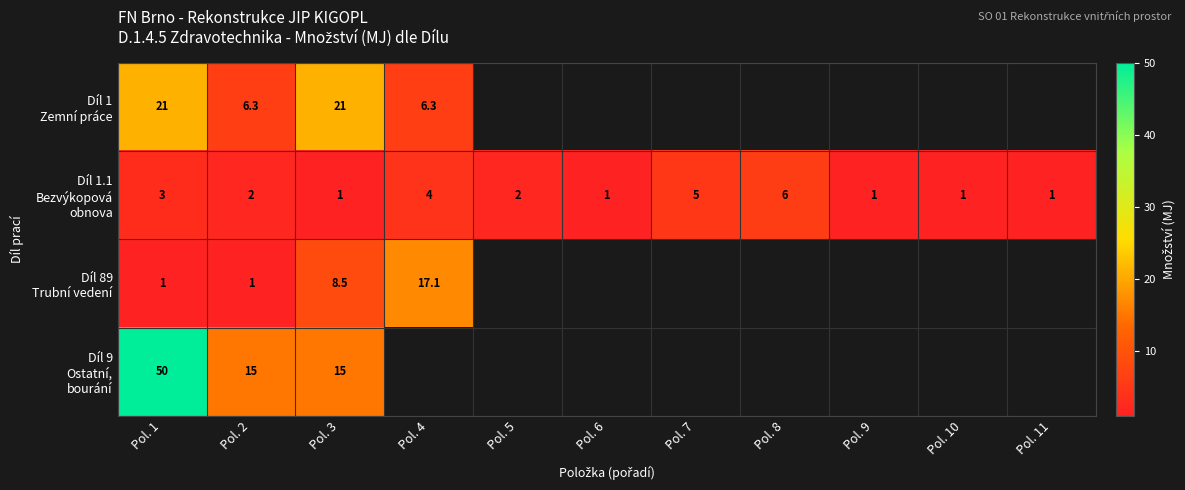

At which label is Díl 1 Zemní práce closest to 13?

Pol. 2